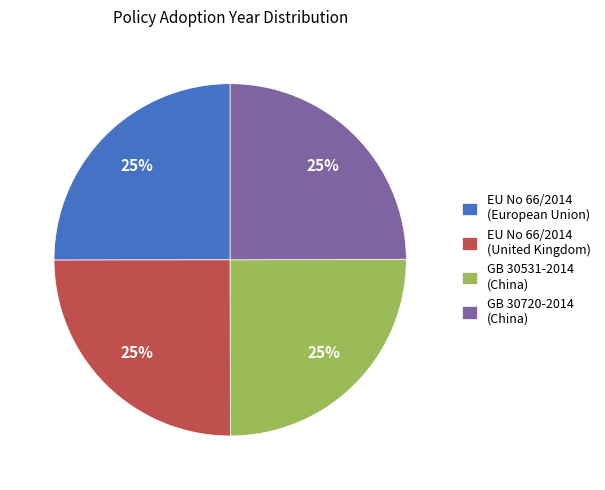

Approximately how many times larger is the value at GB 30720-2014 (China) compared to EU No 66/2014 (United Kingdom)?

1.0